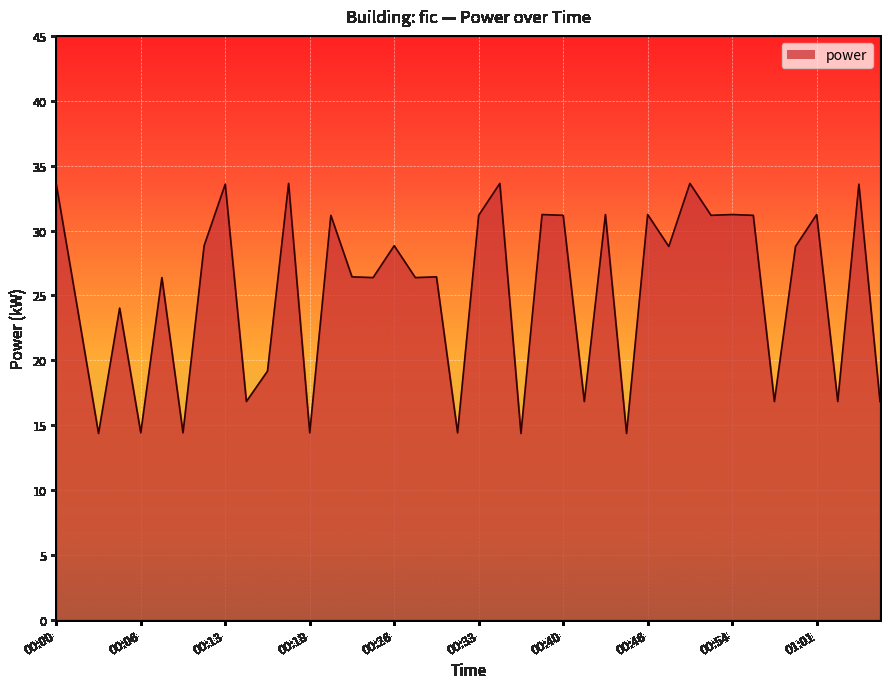

What is the minimum value shown in the chart?

14.4